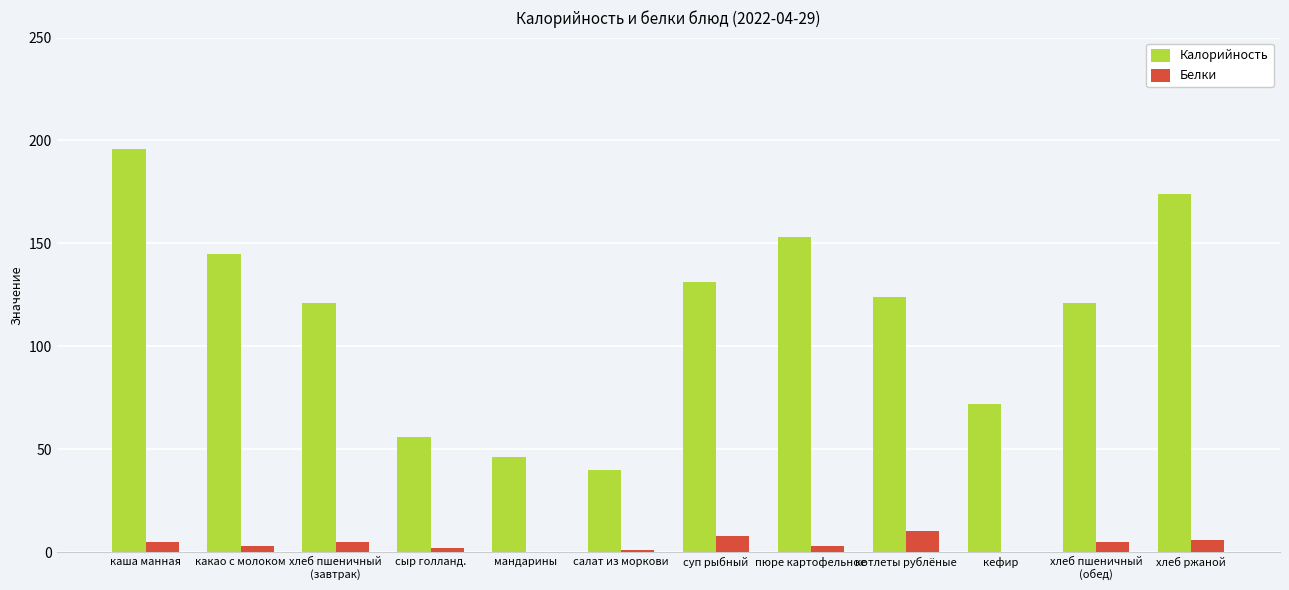

What value does the Белки series have at суп рыбный?

8